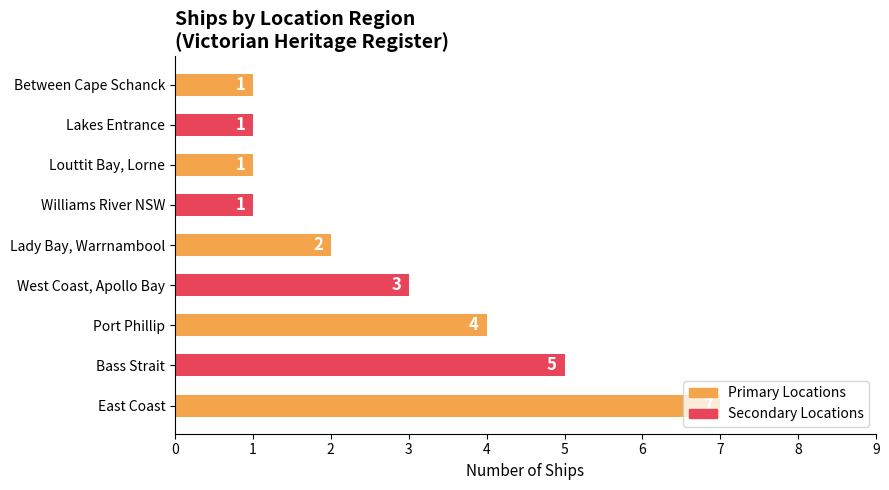

What is the greatest value displayed?

7